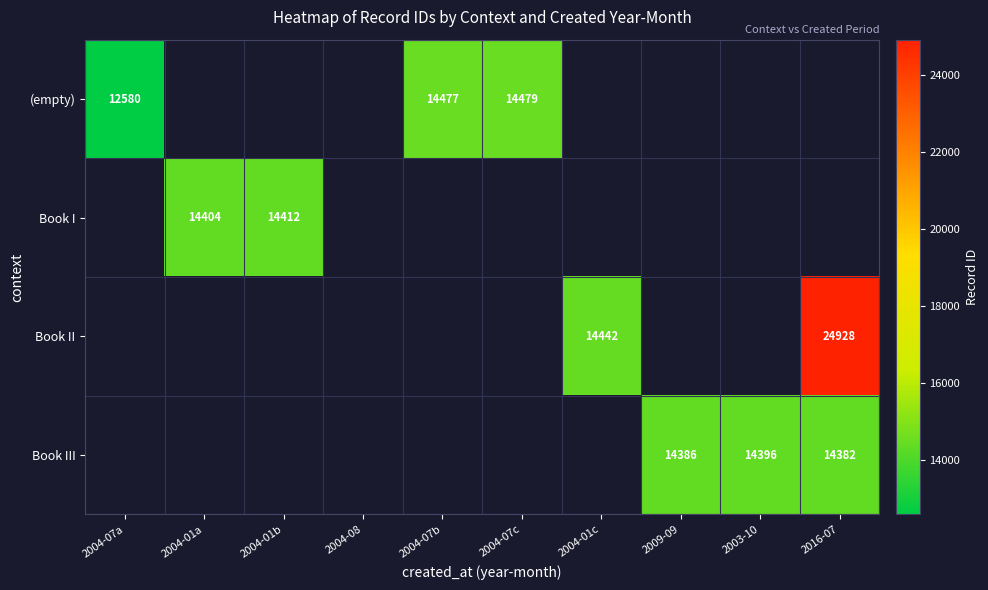

The value of Book III at 2003-10 is 14396. True or false?

True